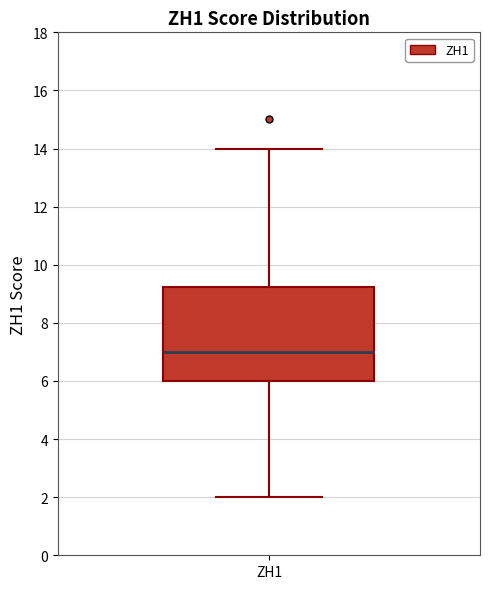

Transcribe this box plot: give where the median line is, the range the box spans, and where the two whiskers end, as read against the y-axis. The values are not printed on the chart, so give them approximately, as read against the axis.

median 7.0, box 6.0 to 9.2, whiskers 2.0 to 14.0